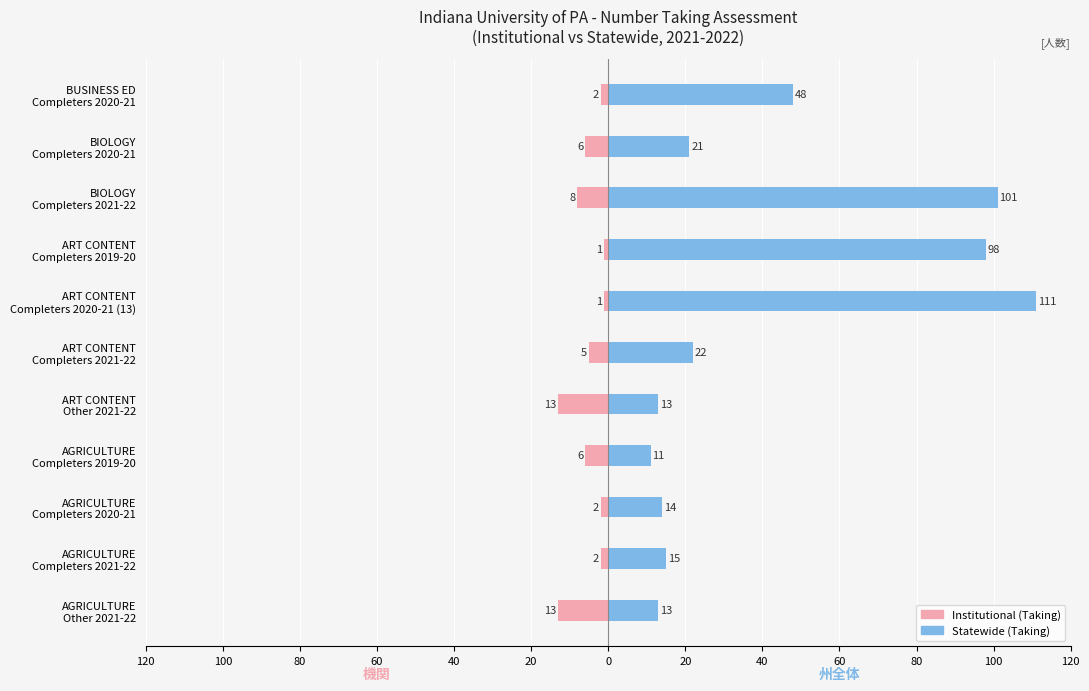

How many data points in Statewide (Taking) are above 21?

5